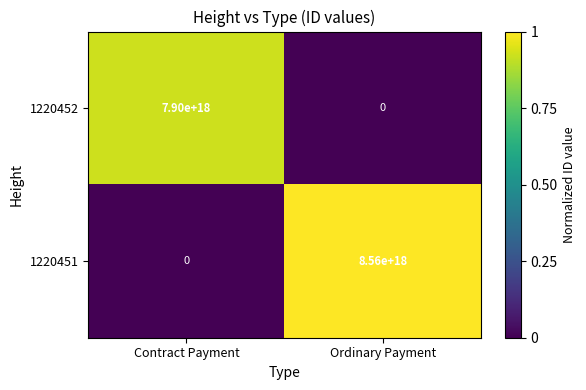

True or false: 1220452 has a value of -4897940617718037504 at Ordinary Payment.

False